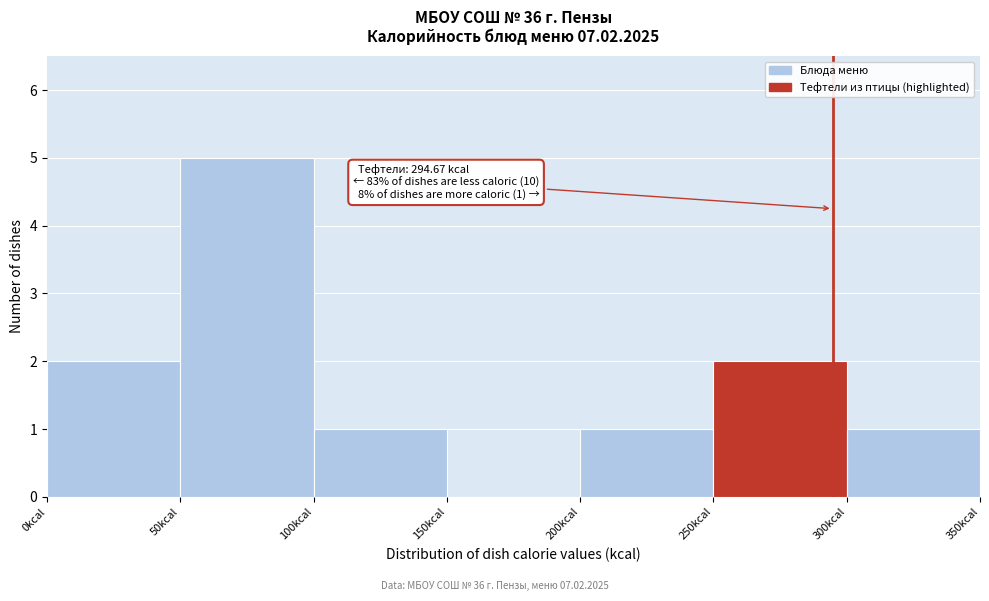

Over which range of the x-axis is the bar tallest?

50 to 100